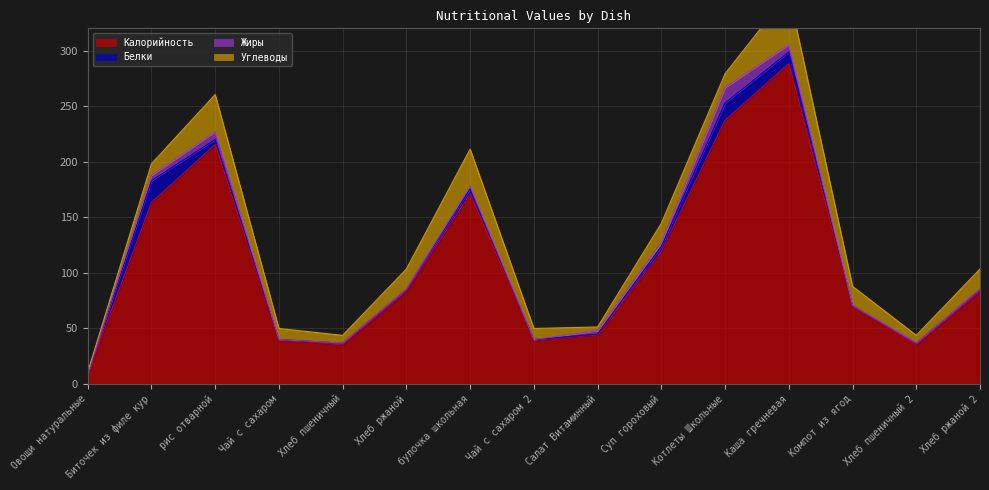

True or false: Углеводы has a value of 10.4 at Биточек из филе кур.

True